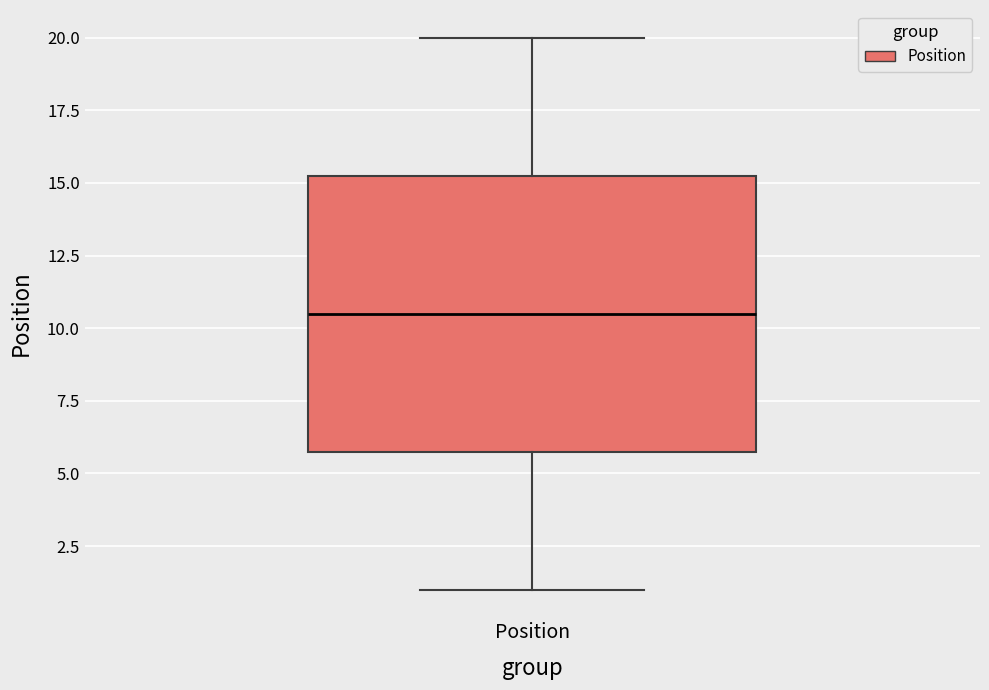

Transcribe this box plot: give where the median line is, the range the box spans, and where the two whiskers end, as read against the y-axis. The values are not printed on the chart, so give them approximately, as read against the axis.

median 10.5, box 6.0 to 15.5, whiskers 1.0 to 20.0